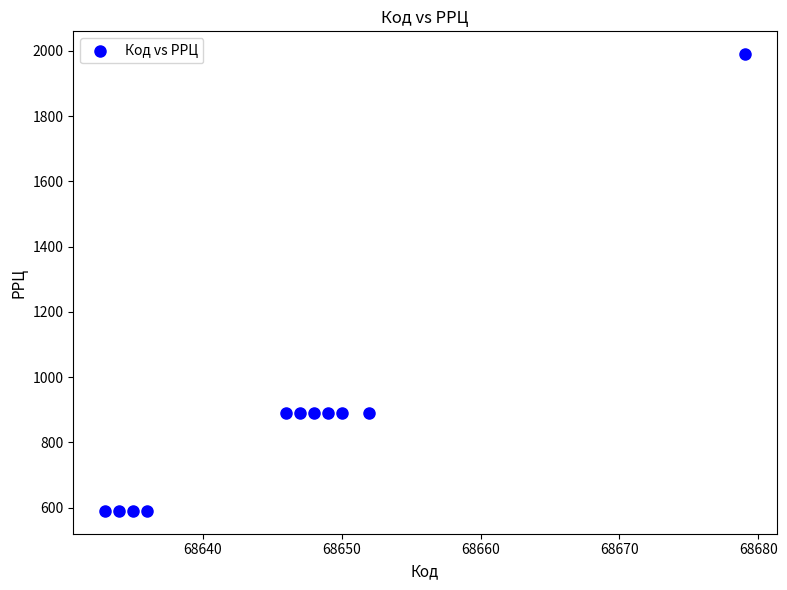

What is the average X value?

68646